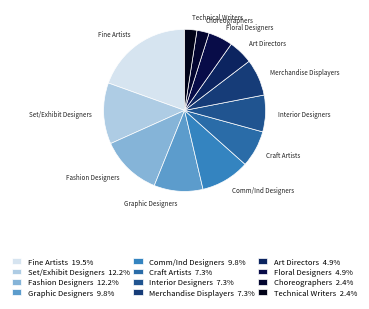

Count the number of slices in the pie.

12